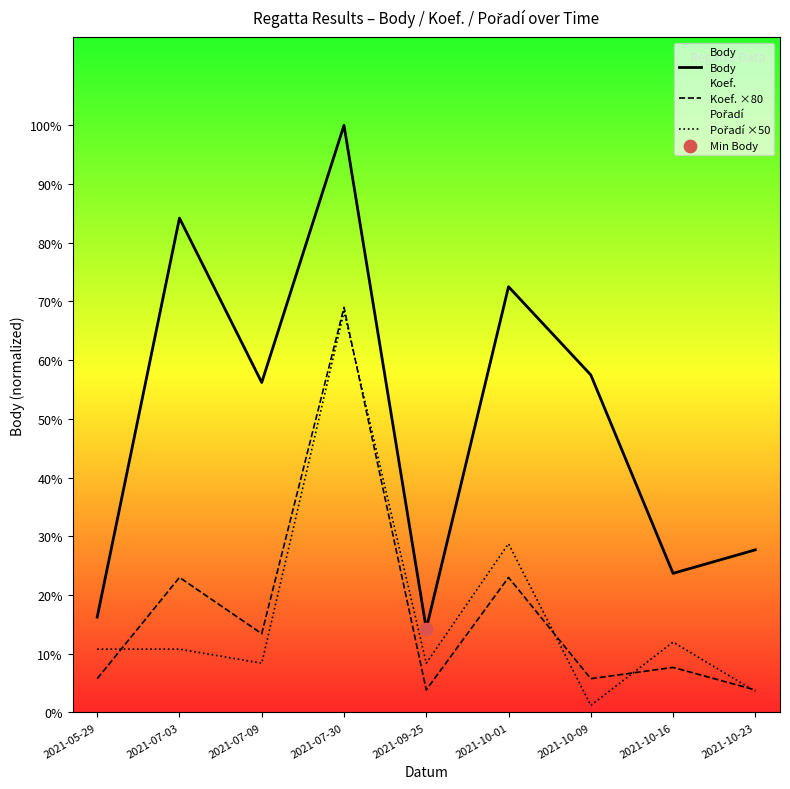

At which category is the sum across all series the highest?

2021-07-30